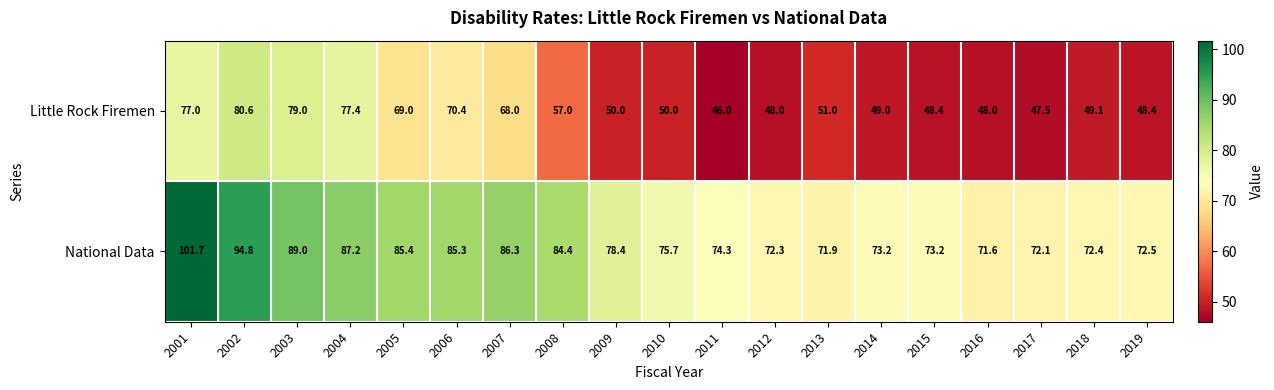

At which category is the sum across all series the highest?

2001